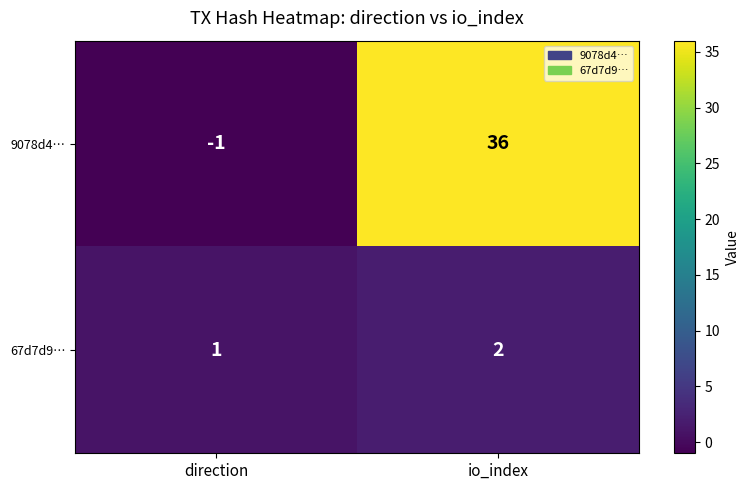

Which label corresponds to the smallest value in the chart?

direction